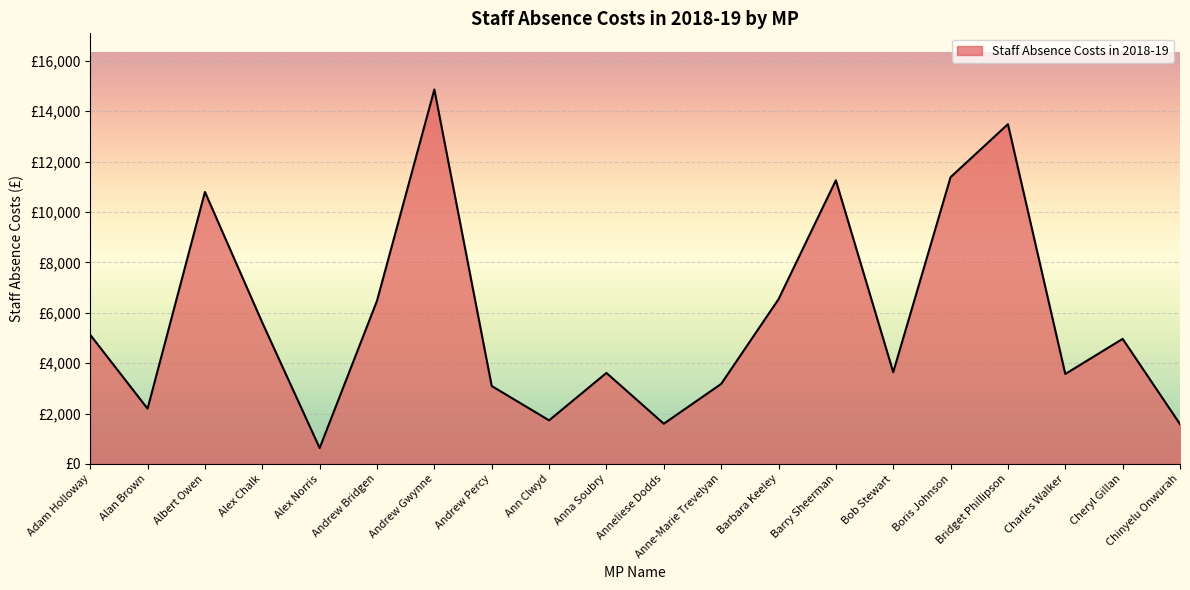

At which label is the value closest to 7747?

Barbara Keeley